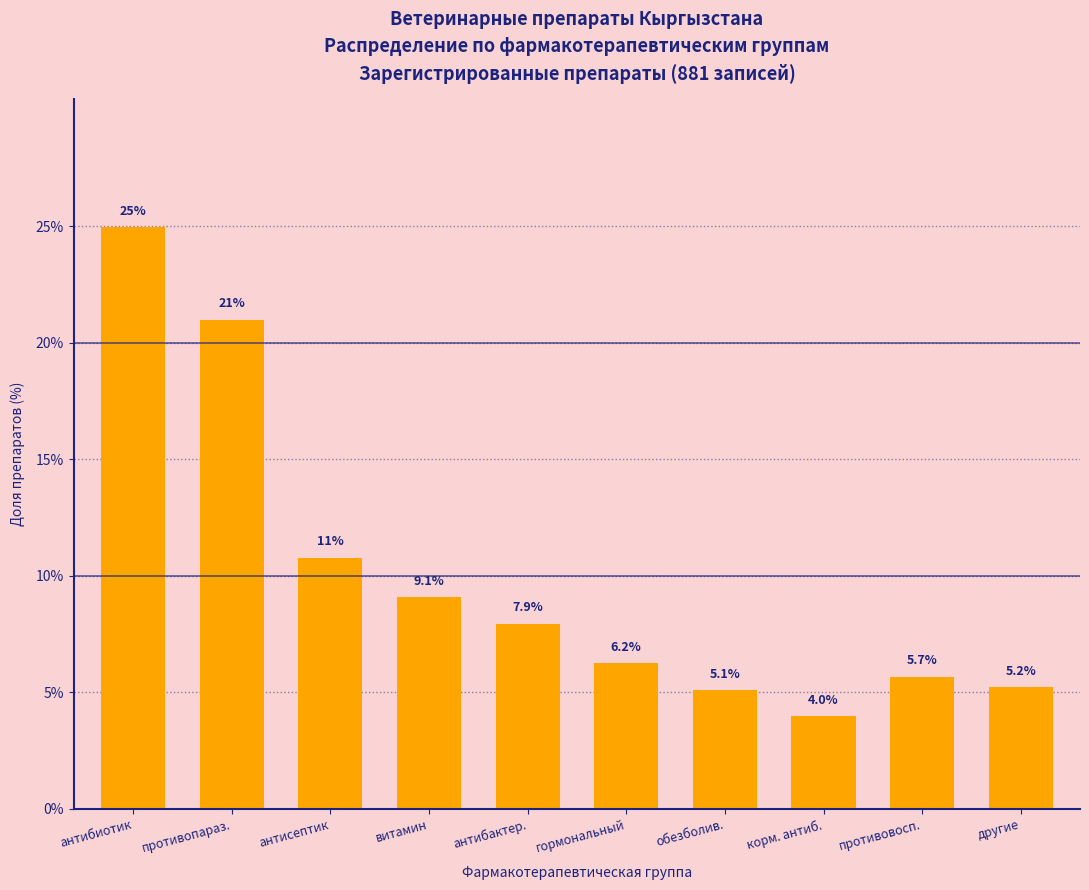

Reading left to right, list all the values displayed in this chart.

25.0	21.0	10.8	9.1	7.9	6.2	5.1	4.0	5.7	5.2